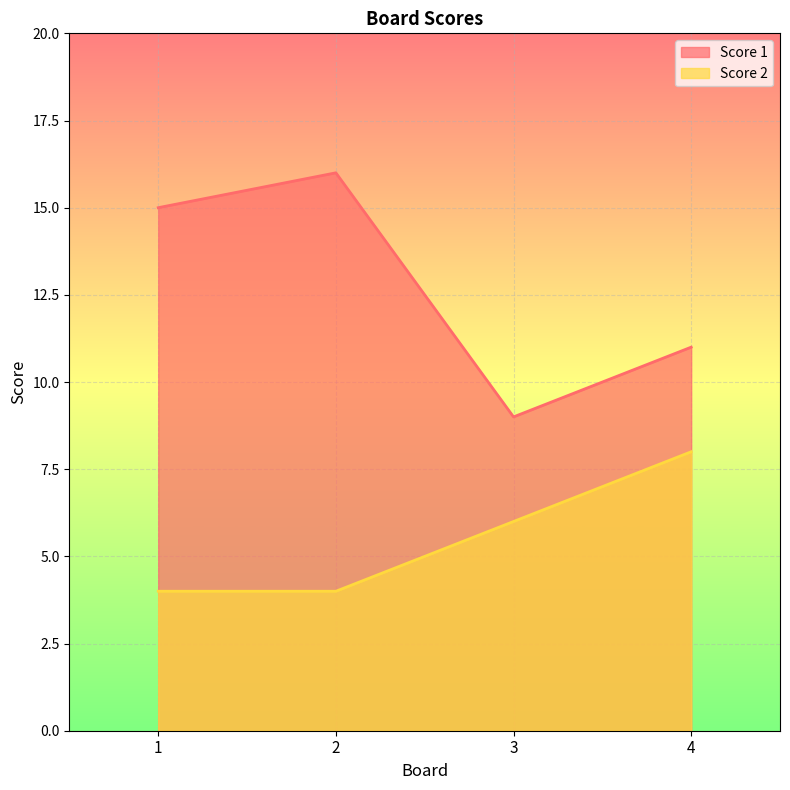

What are all the series names shown in the legend?

Score 1, Score 2